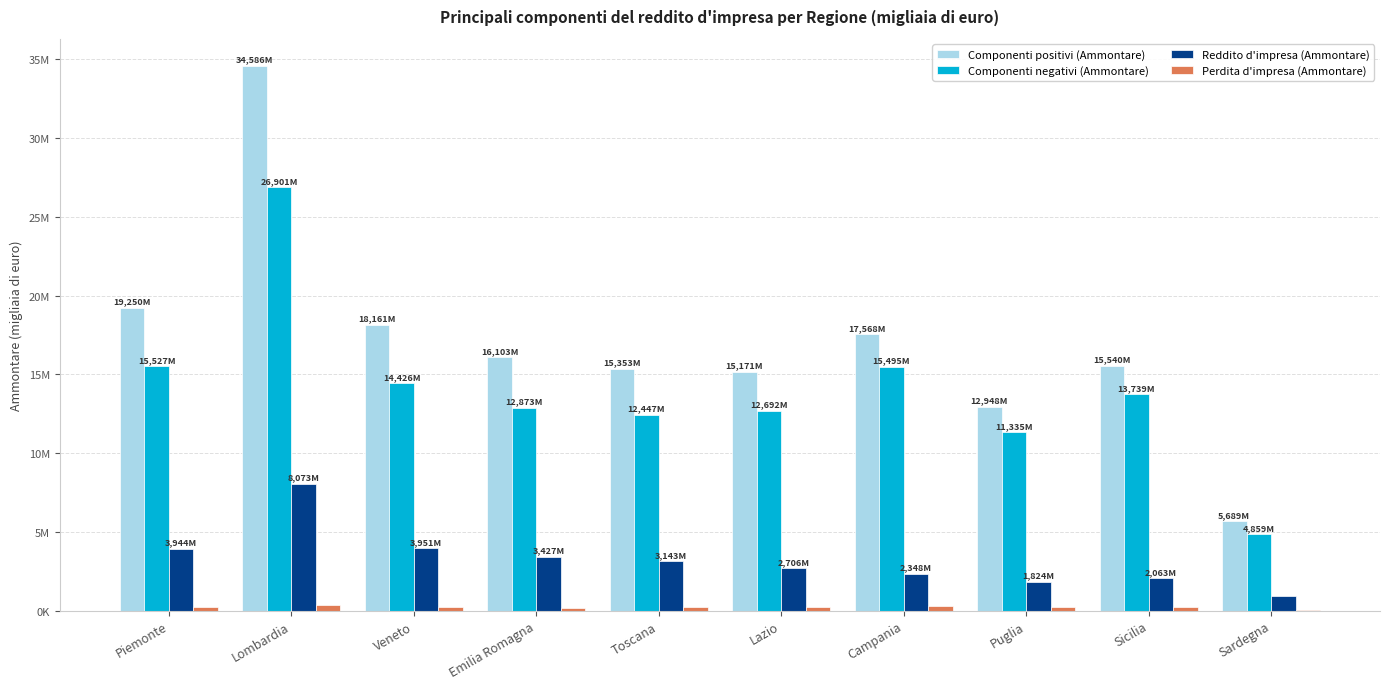

What is the difference between the second highest and second lowest values in the Componenti positivi (Ammontare) series?

6301658